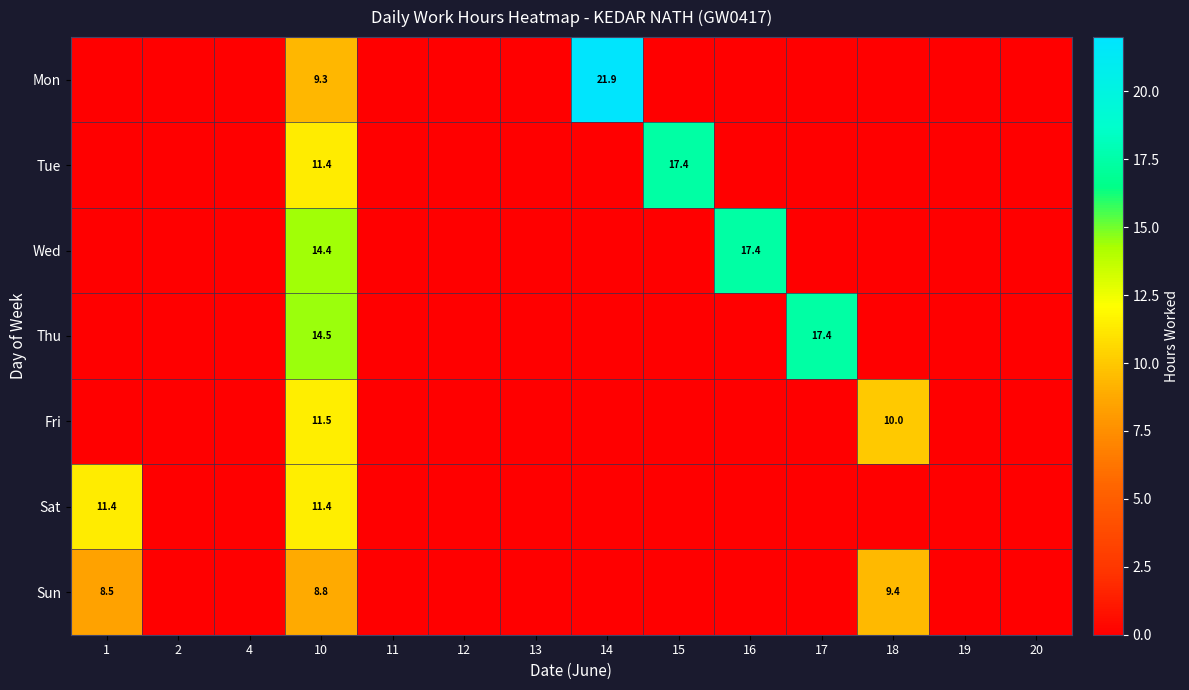

What is the maximum value for Thu?

17.4